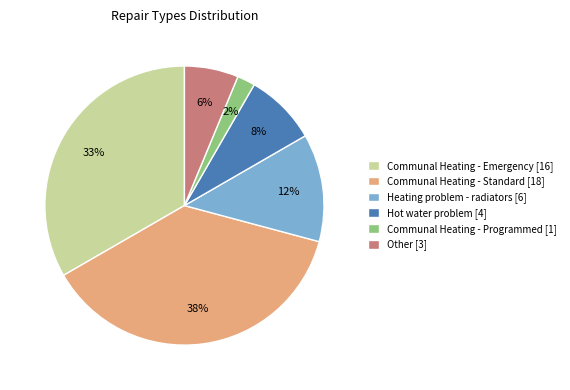

To the nearest percent, what portion does Other [3] represent?

6%